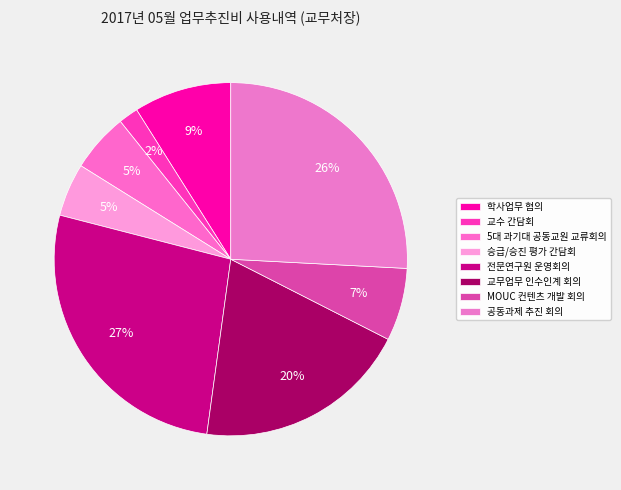

Between 교무업무 인수인계 회의 and 학사업무 협의, which is larger?

교무업무 인수인계 회의